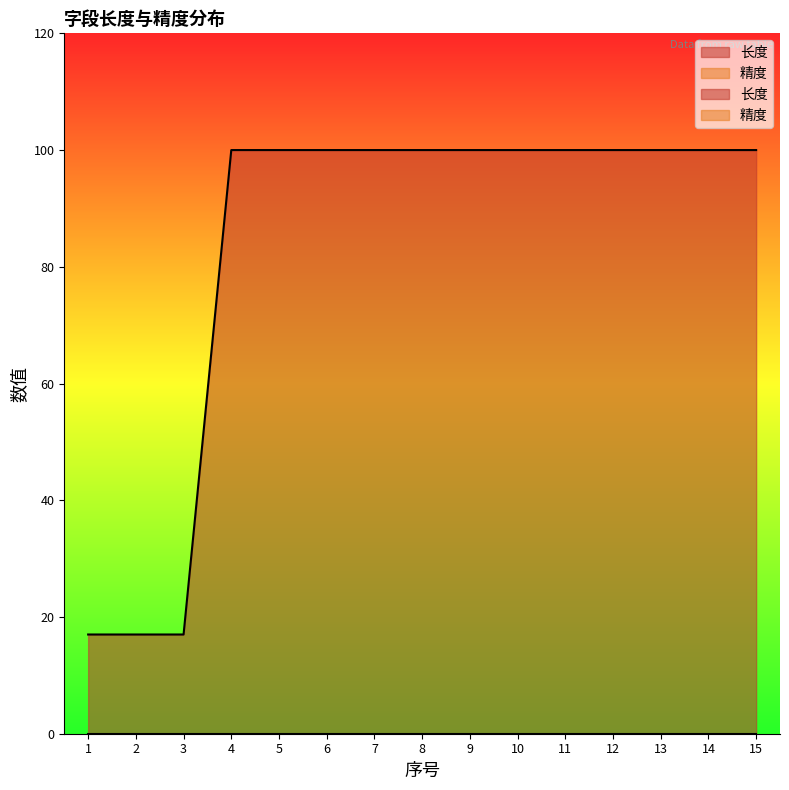

What is the smallest value displayed?

17